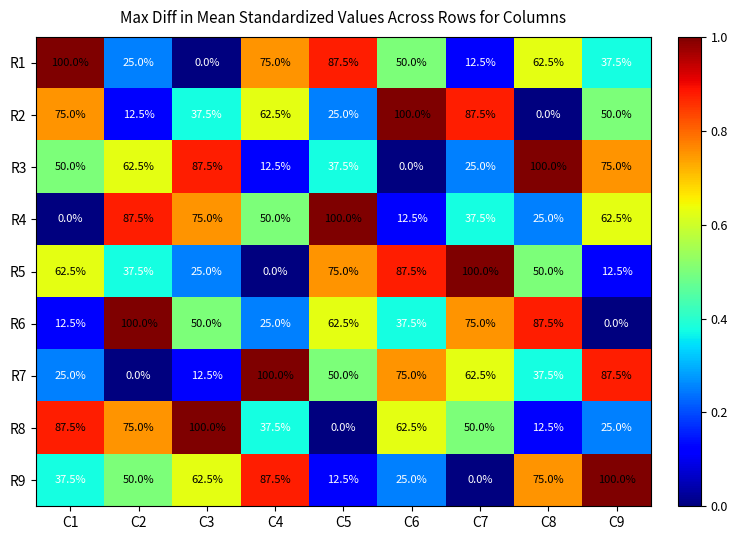

What is the difference between the R5 values at C7 and C8?

50.0